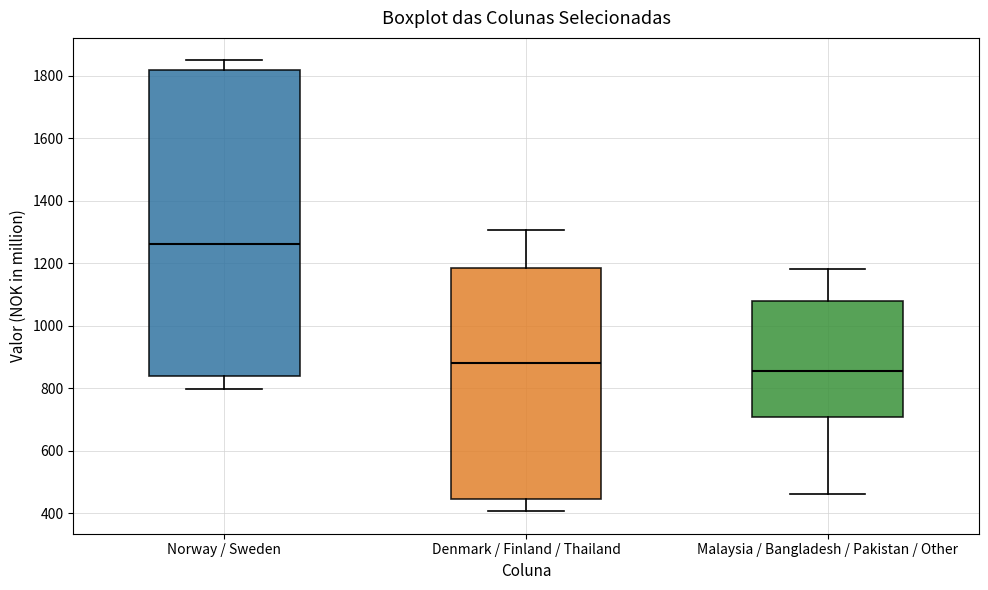

Which box's median line is the lowest?

Malaysia / Bangladesh / Pakistan / Other